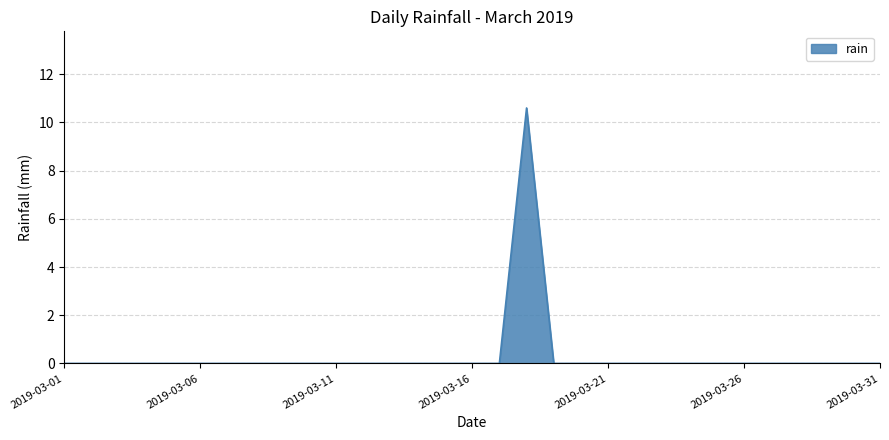

What is the difference between the maximum and minimum values?

10.6